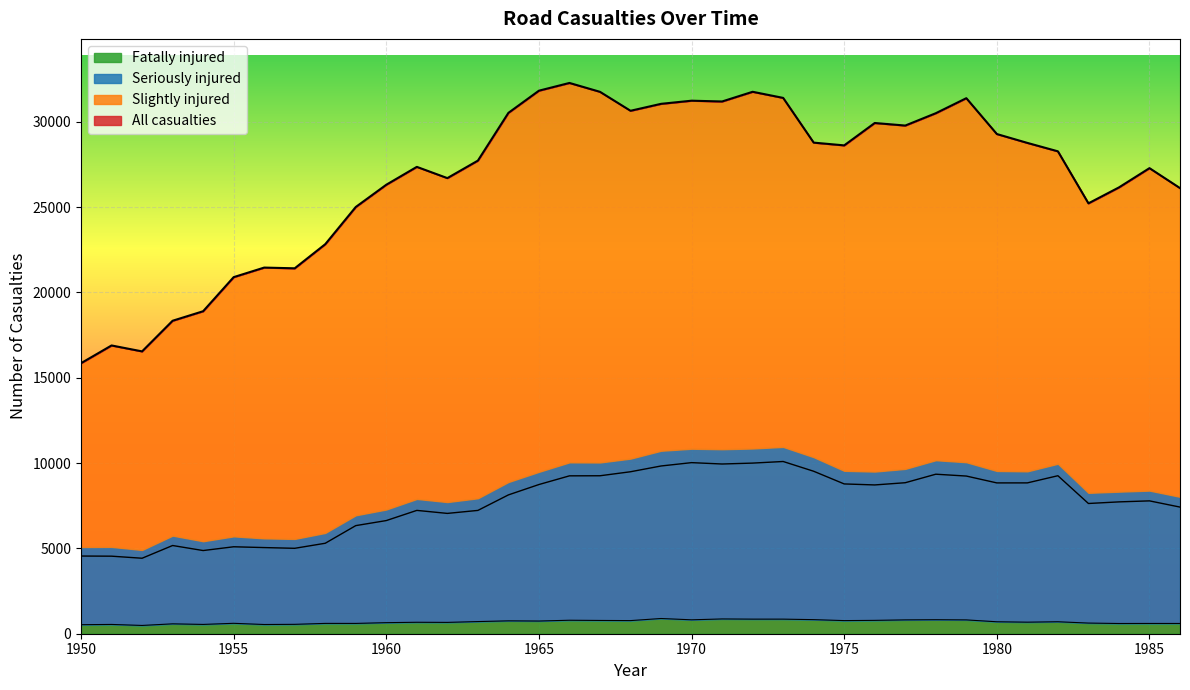

The value of Fatally injured at 1973 is 855. True or false?

True